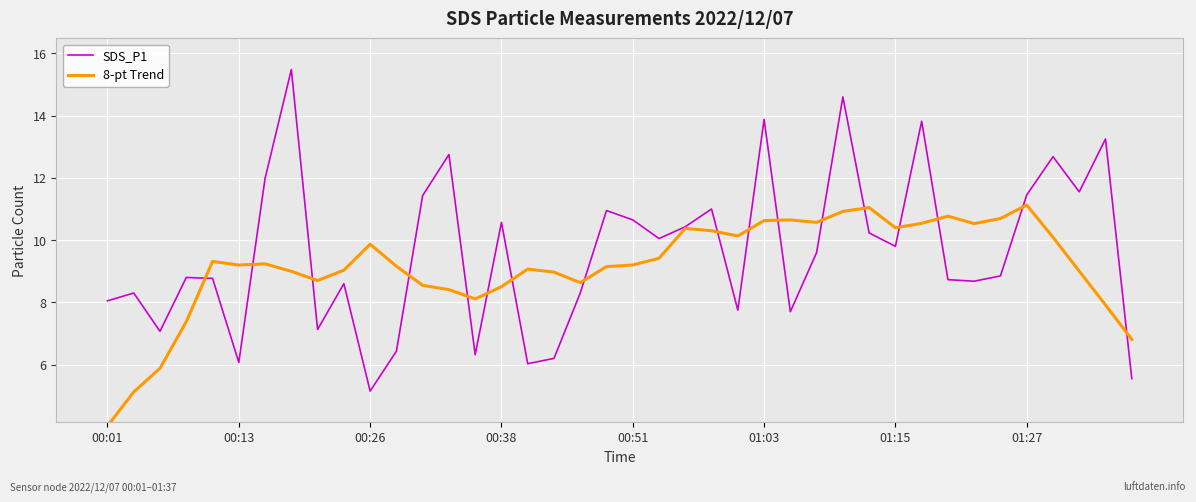

What is the highest value of the 8-pt Trend series?

11.1